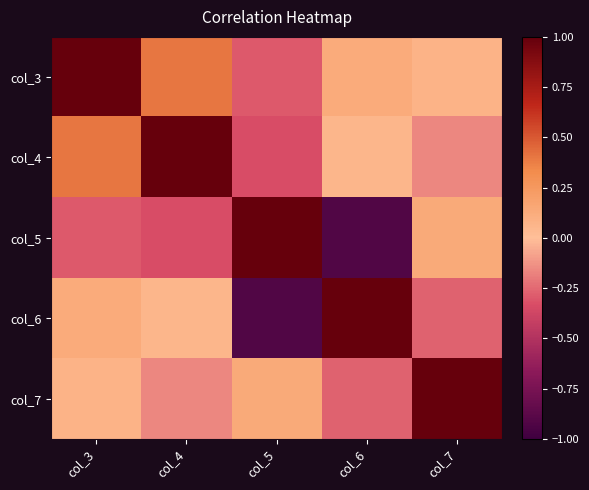

What is the total value across all series at col_5?

-0.4